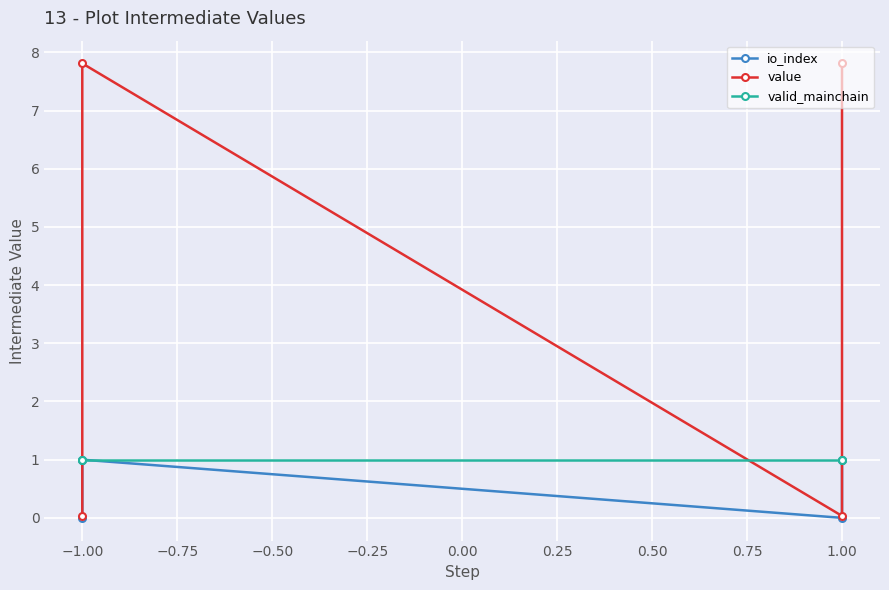

What is the difference between the second highest and second lowest values in the value series?

7.8